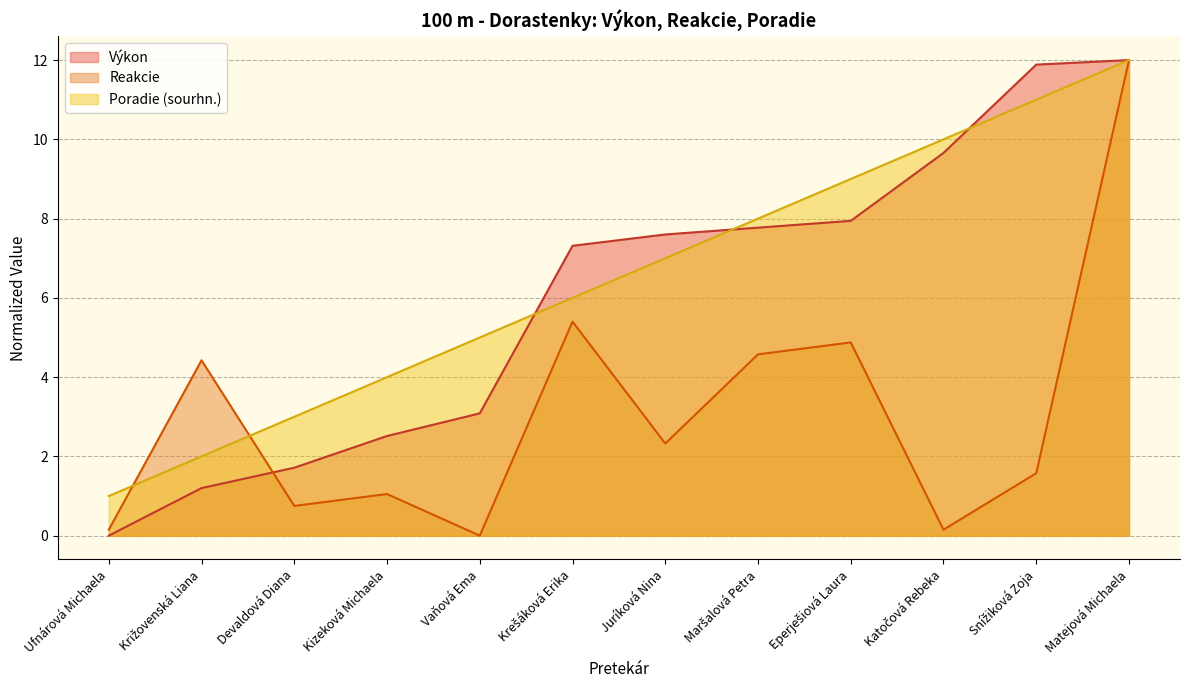

What is the sum of the Reakcie values at Kizeková Michaela and Devaldová Diana?

1.8